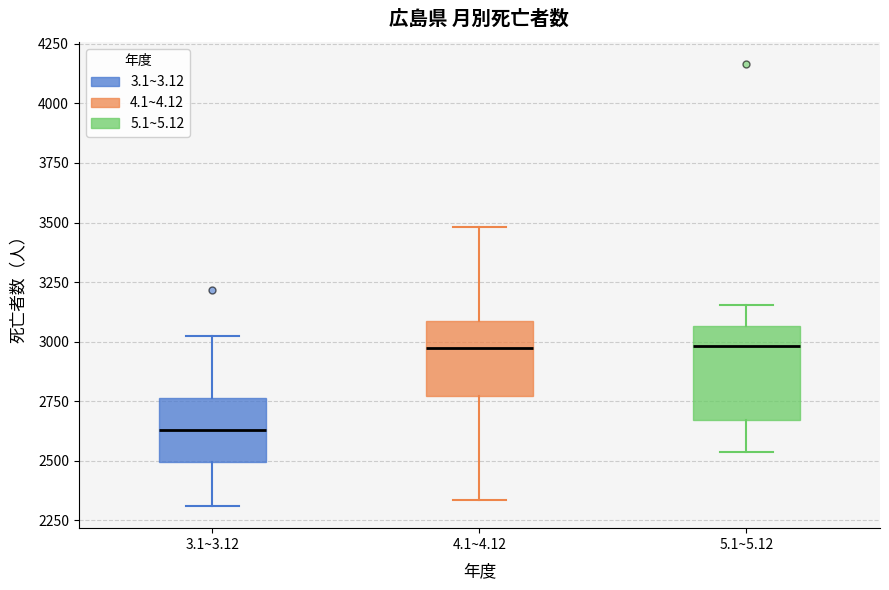

Which box's median line is the lowest?

3.1~3.12